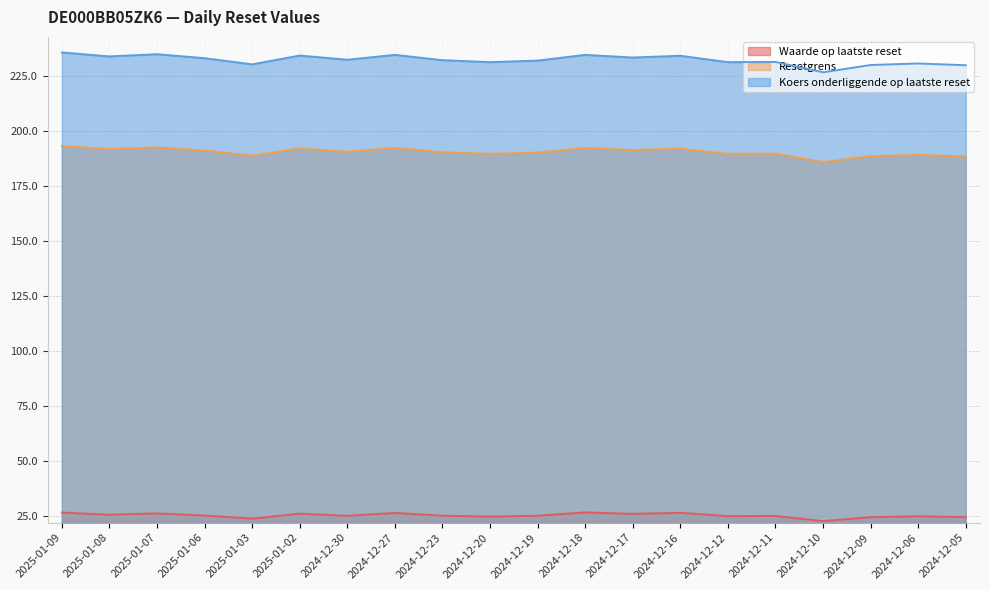

At which label is Resetgrens closest to 189?

2024-12-06